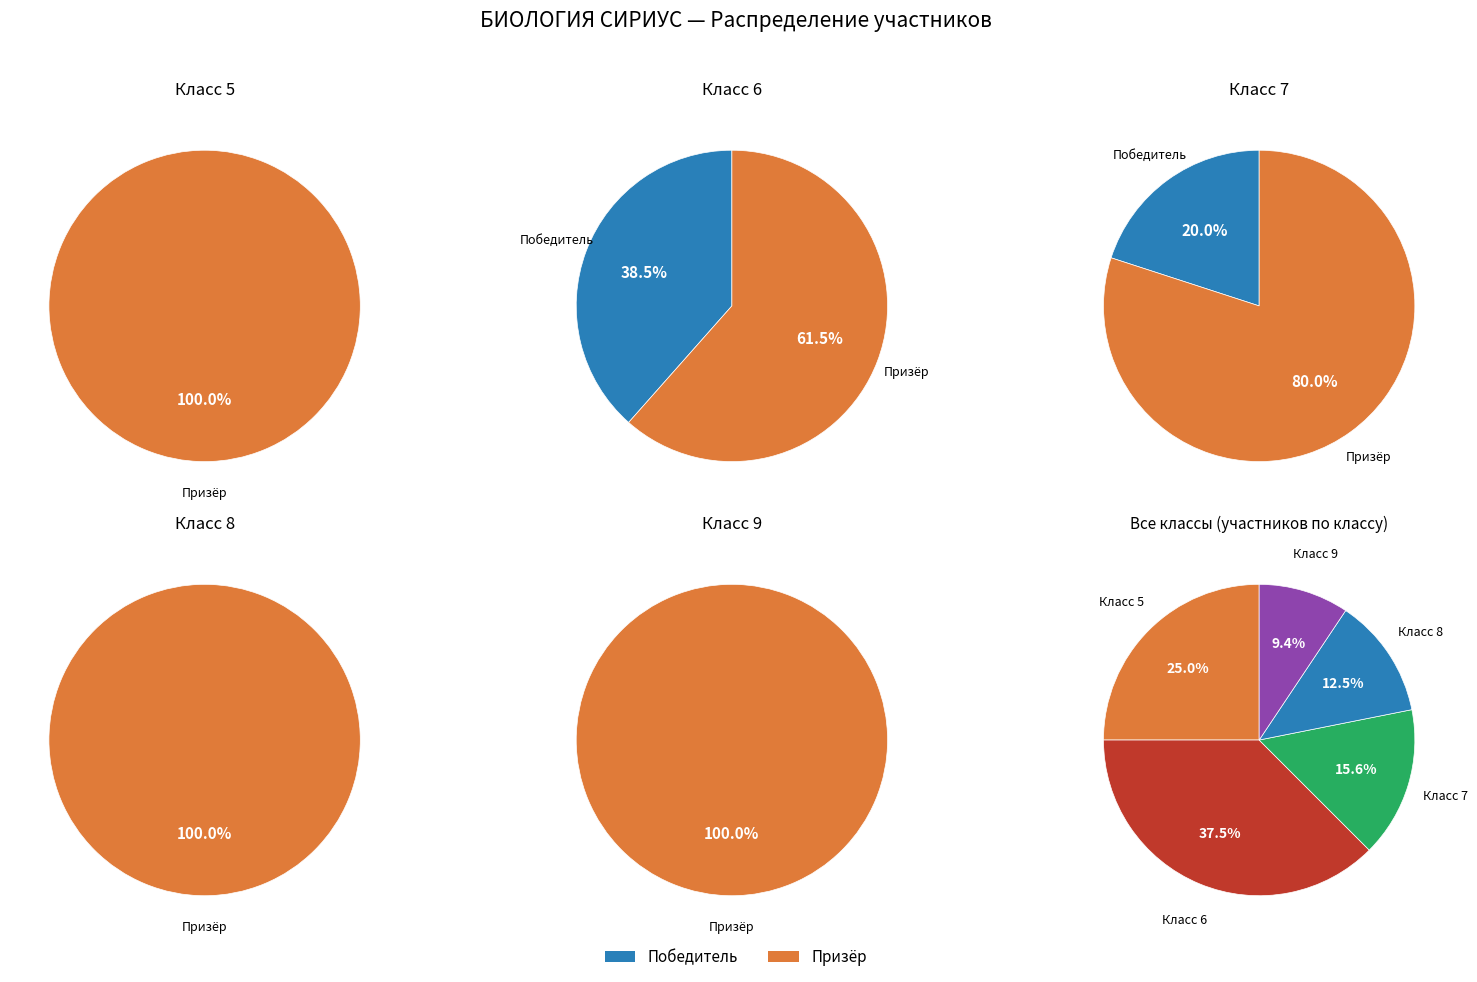

How many slices are in this pie chart?

5